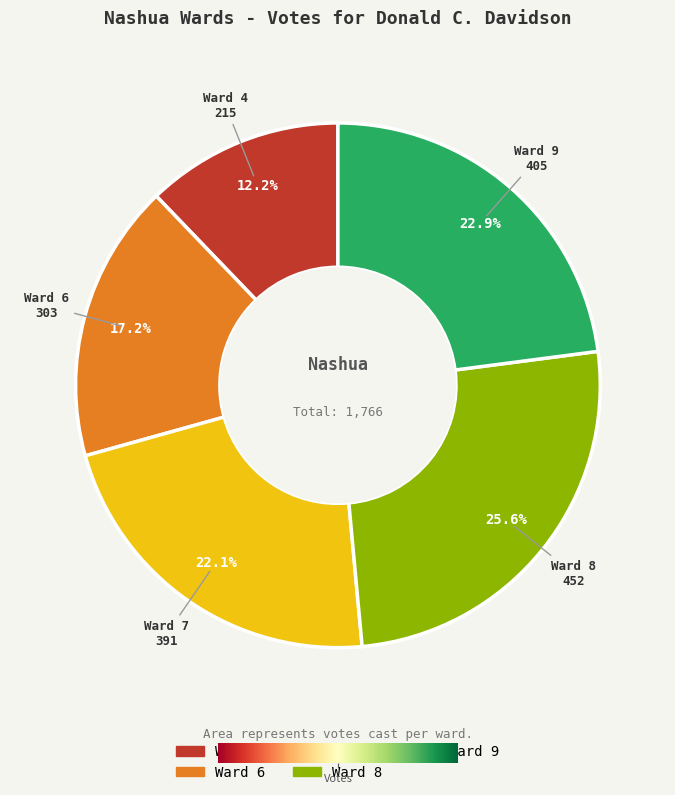

Rank the categories by value from highest to lowest.

Ward 8, Ward 9, Ward 7, Ward 6, Ward 4